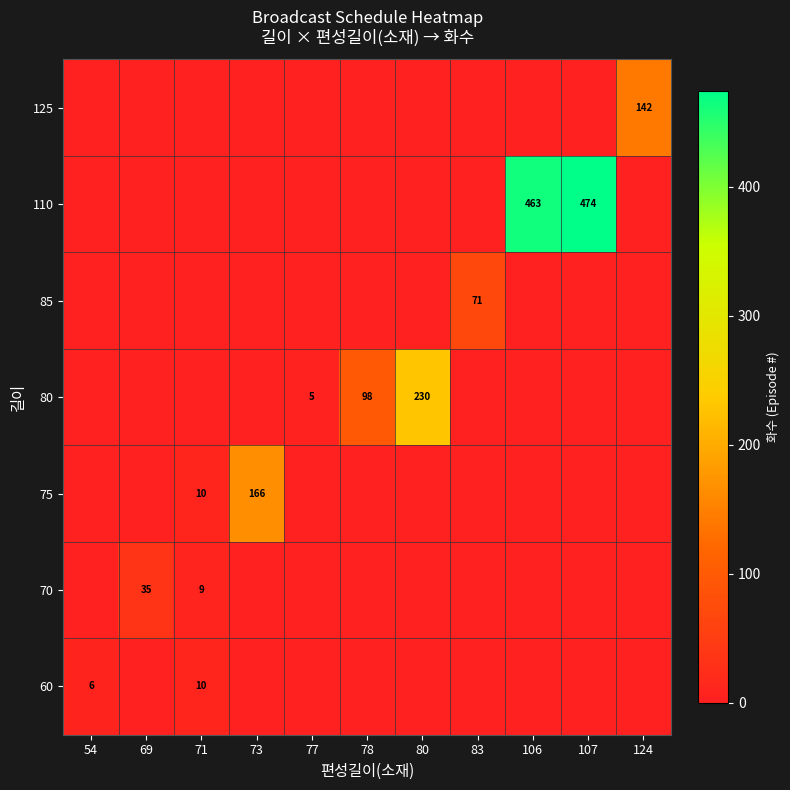

Count the number of data series in this chart.

7